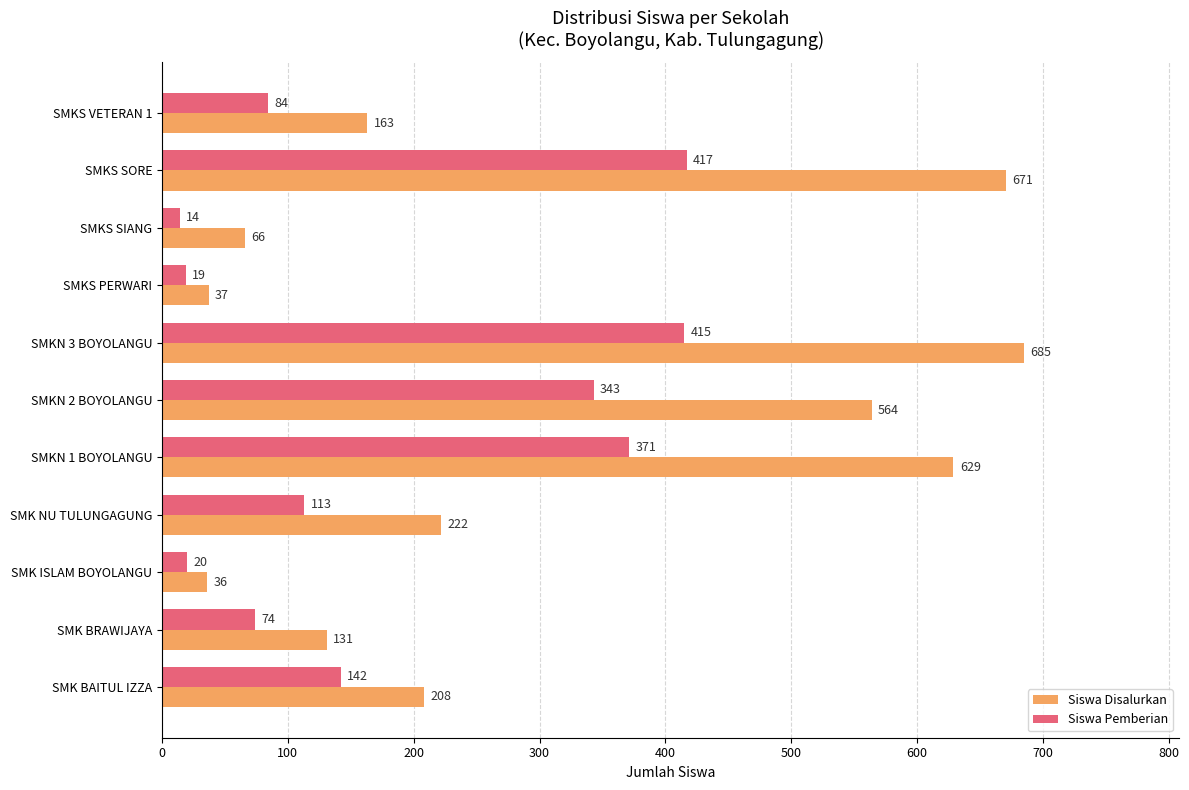

Which series changed the most between SMK NU TULUNGAGUNG and SMKS SORE?

Siswa Disalurkan